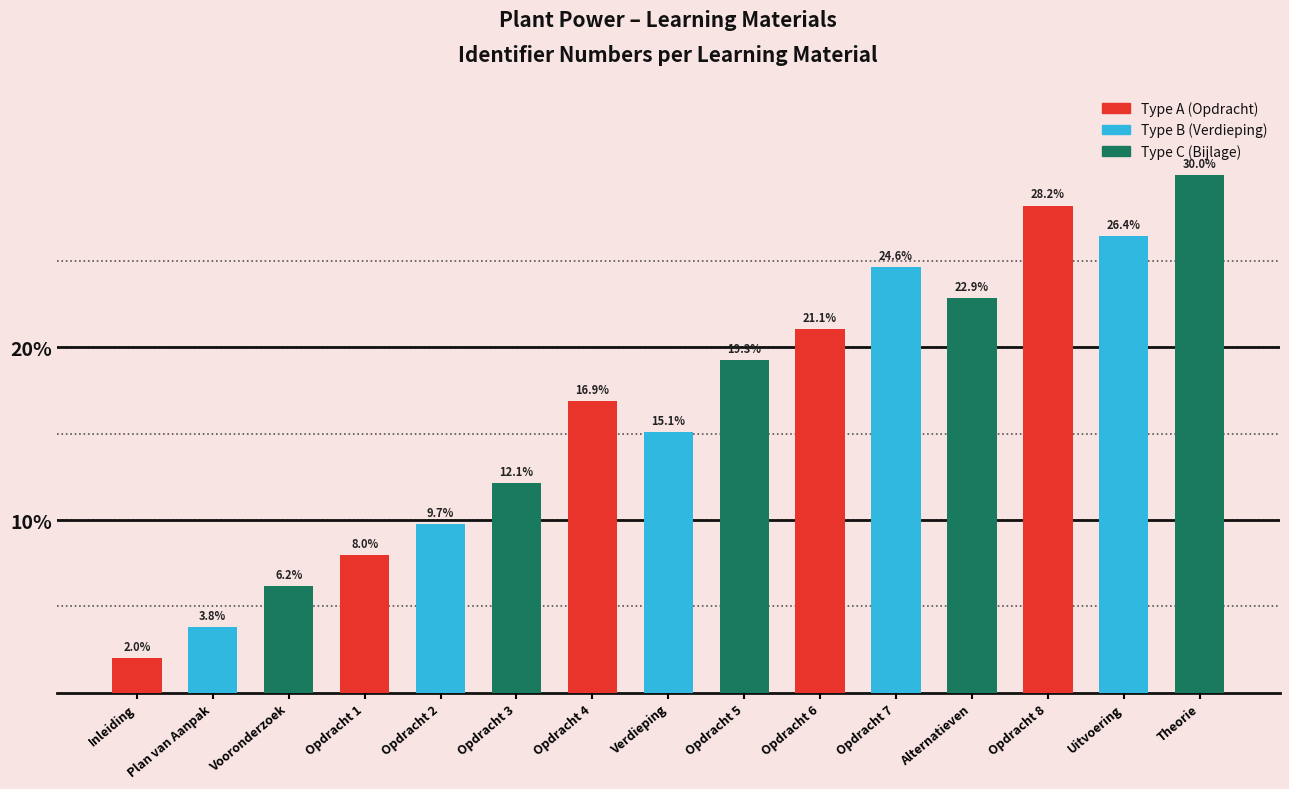

What is the label of the 4th bar from the right?

Alternatieven